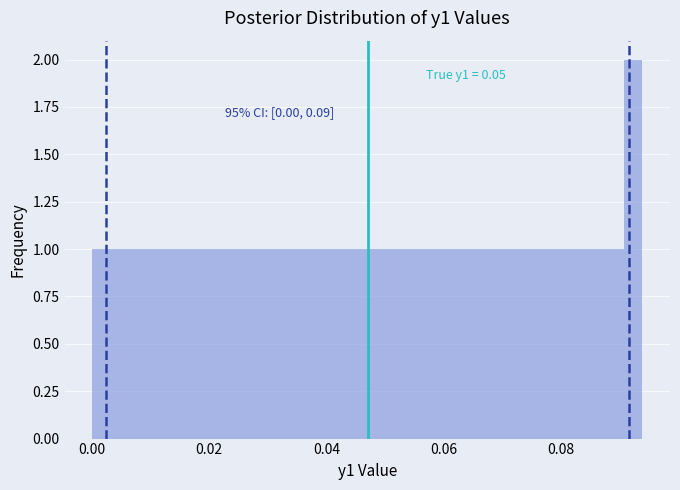

Read against the x-axis, roughly where is the centre of the tallest bar?

0.092